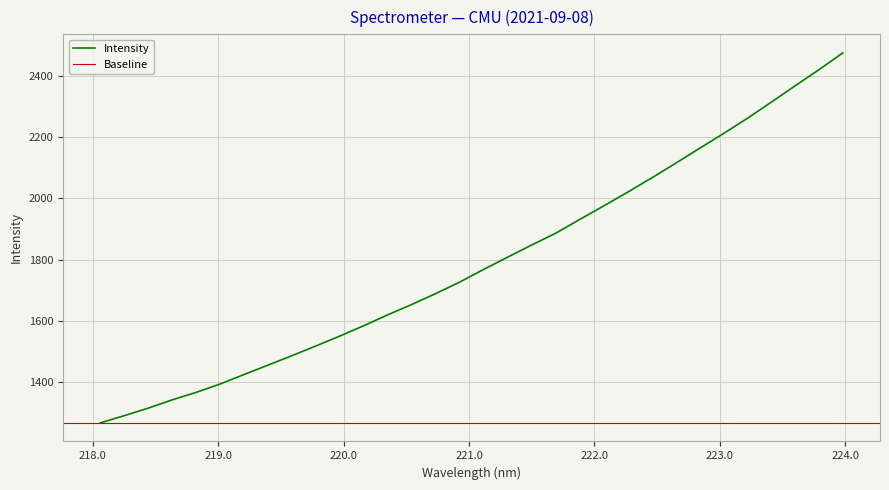

The value at 223.7895 is 2418.9. True or false?

True